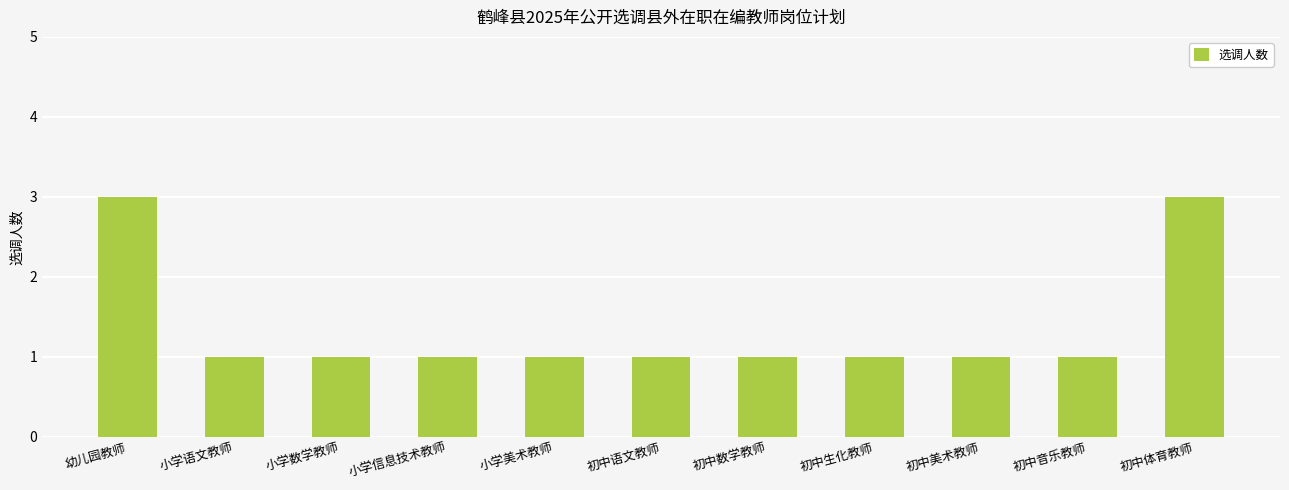

Reading left to right, what are all the values shown in this chart?

3	1	1	1	1	1	1	1	1	1	3